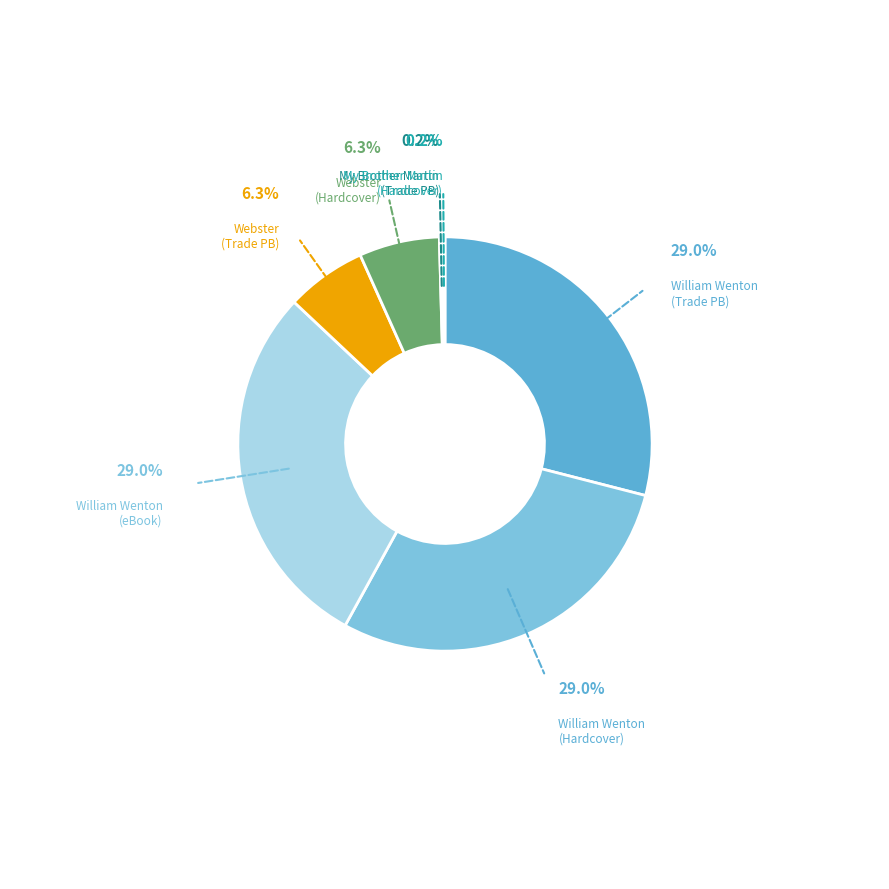

Is the sum of Webster (Trade PB) and Webster (Hardcover) greater than half?

No